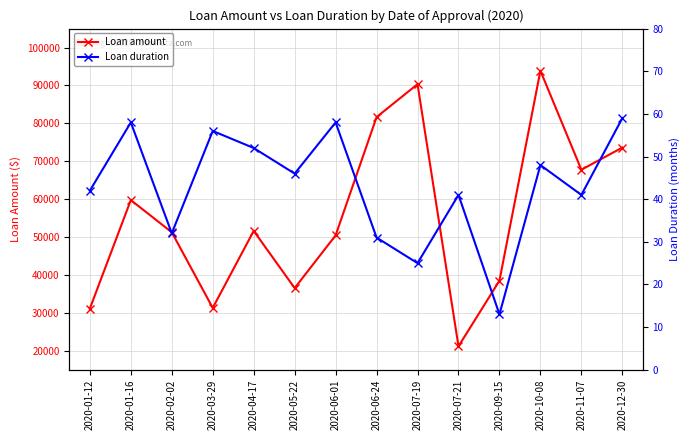

Where is the first local minimum for Loan duration?

2020-02-02